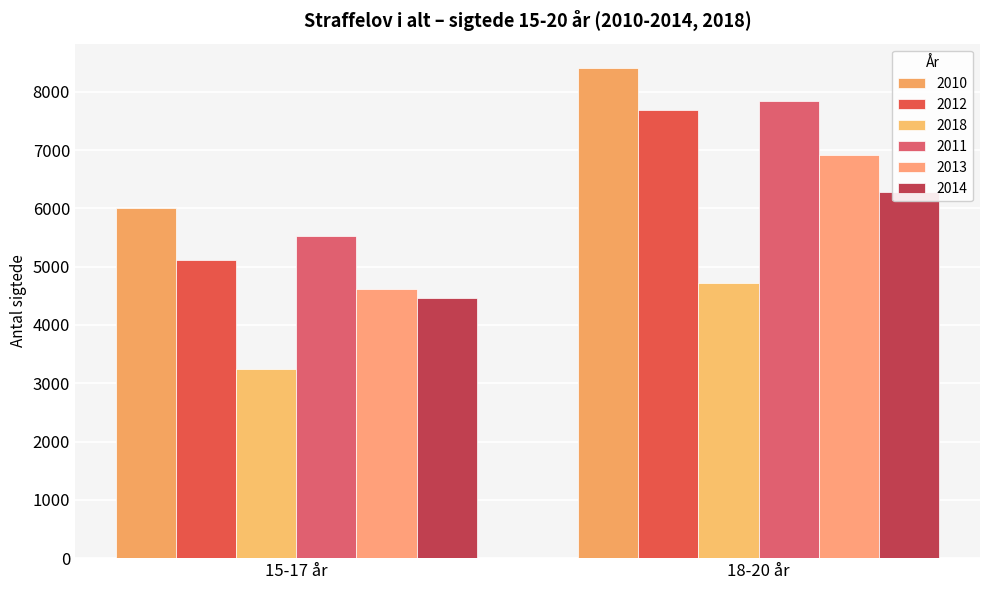

What is the lowest value of the 2010 series?

6002